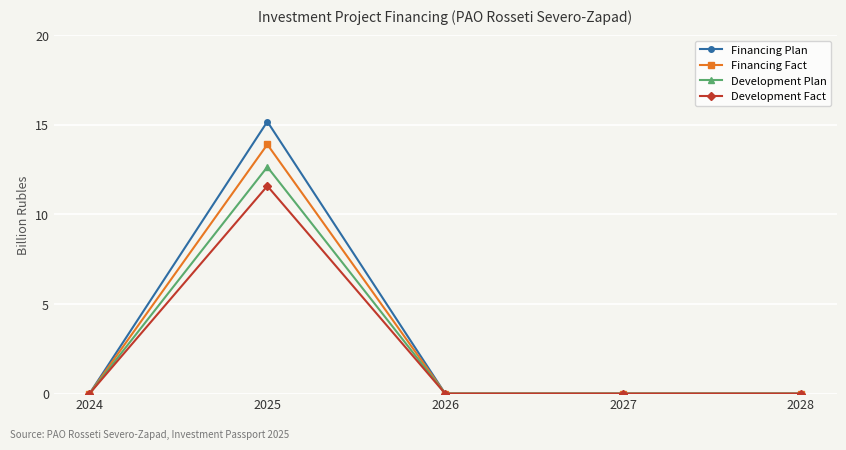

What is the average value of the Development Fact series?

2.3